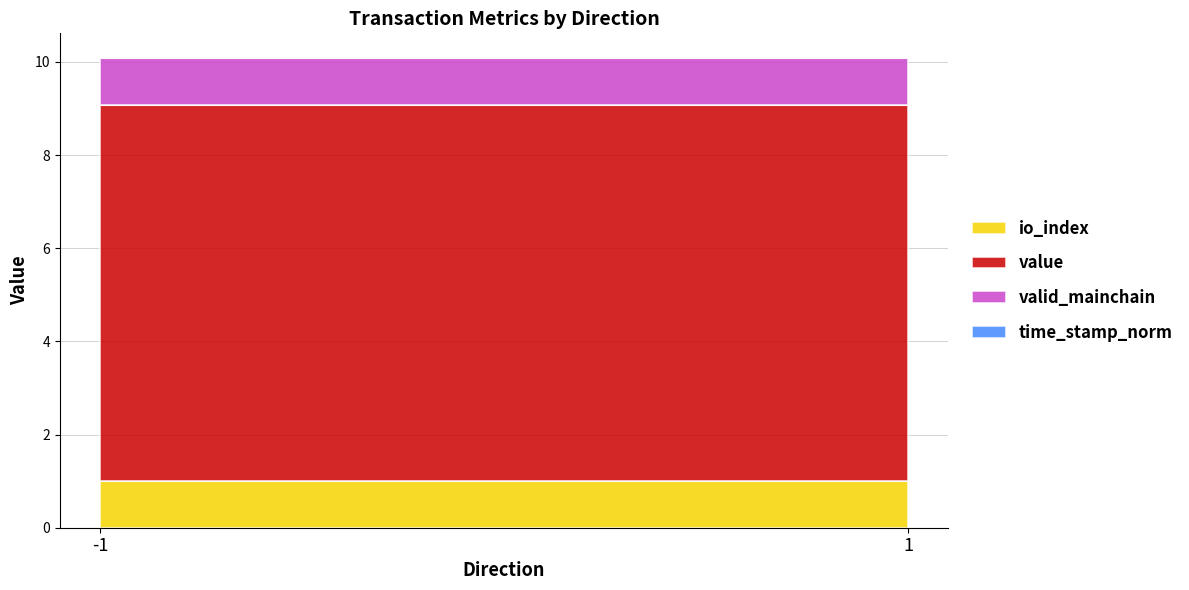

What is the average value of the valid_mainchain series?

1.0